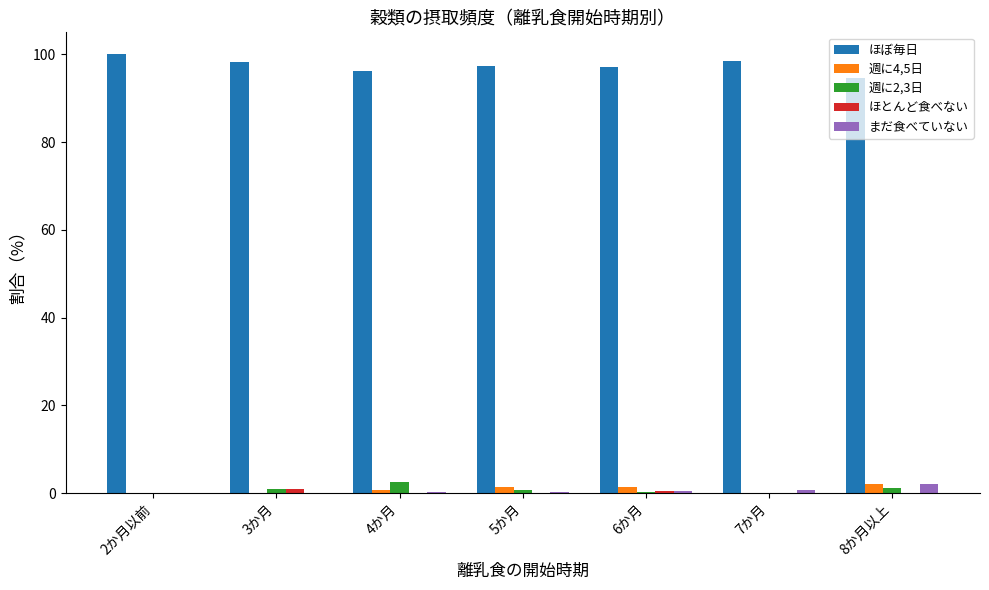

Count the number of data series in this chart.

5